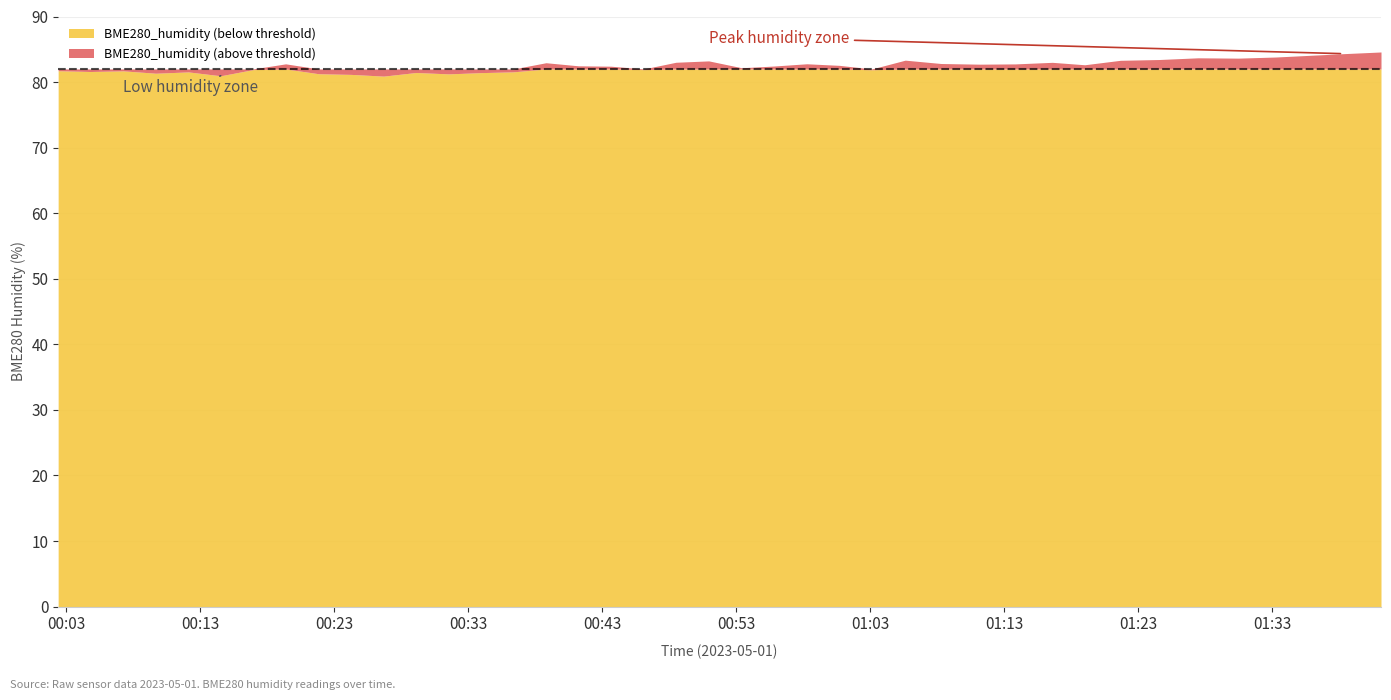

Does the chart display data point markers on the line(s)?

No